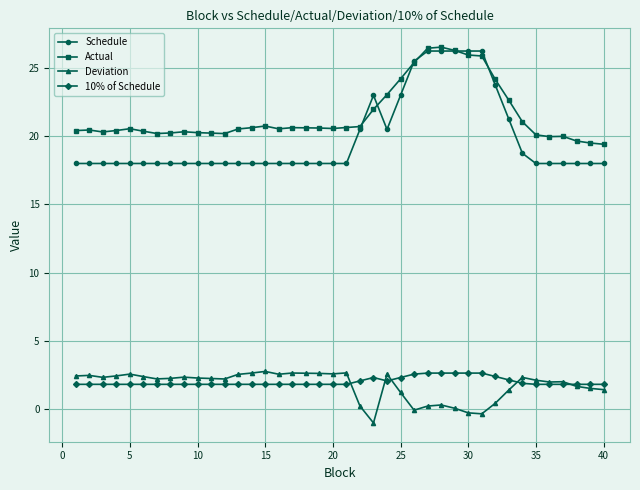

What is the sum of all Deviation values?

68.9